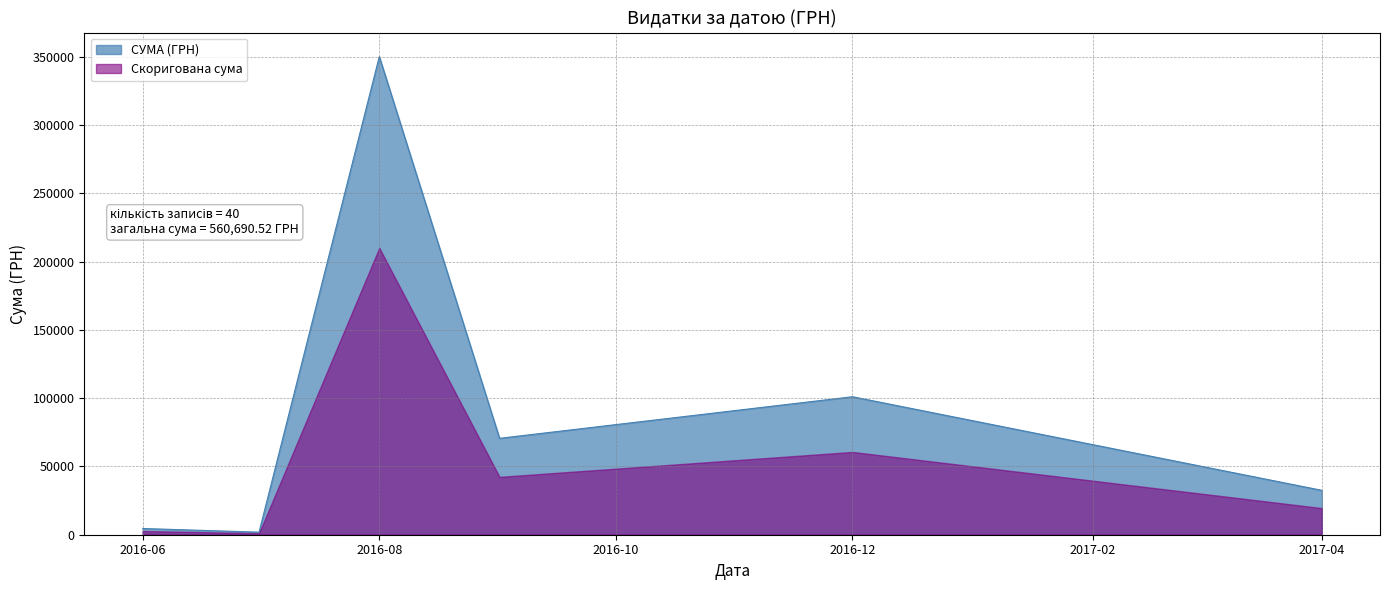

At which label is Скоригована сума closest to 105599?

2016-12